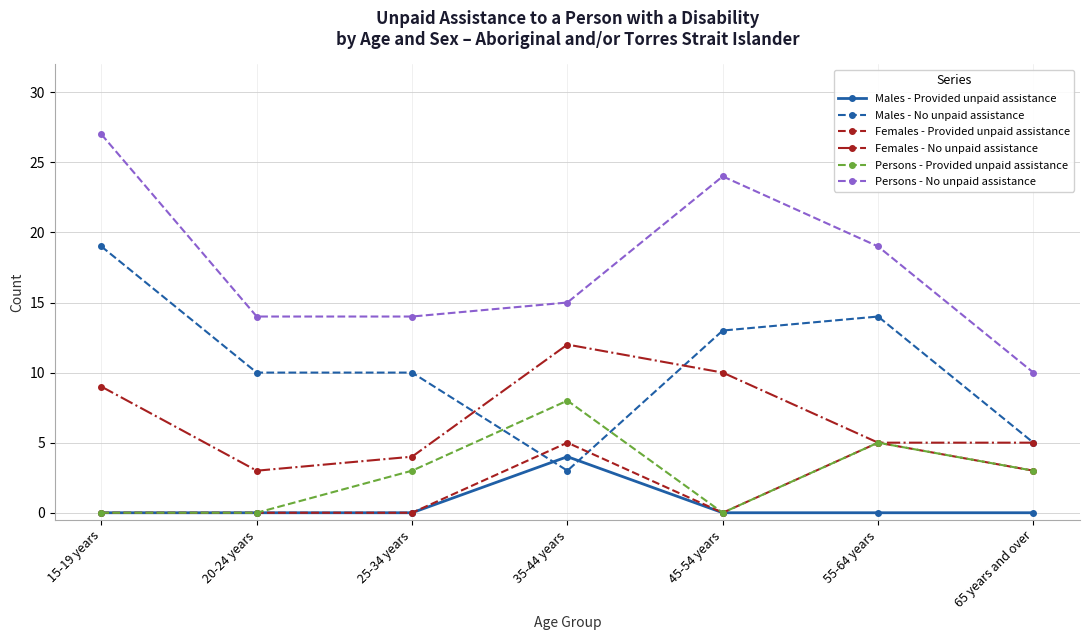

The Females - Provided unpaid assistance series shows 5 at 35-44 years. True or false?

True